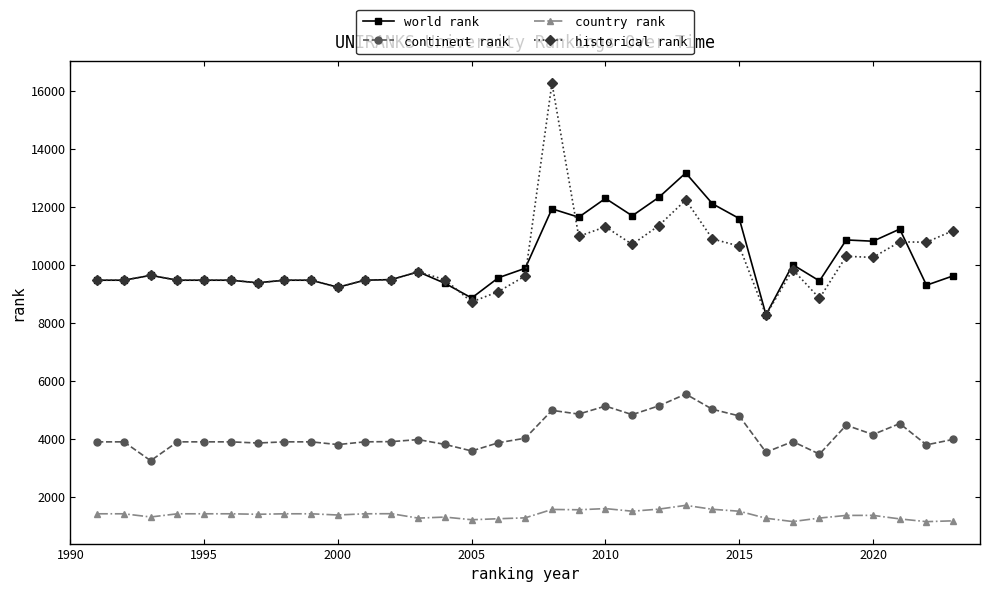

What is the minimum value shown in the chart?

1151